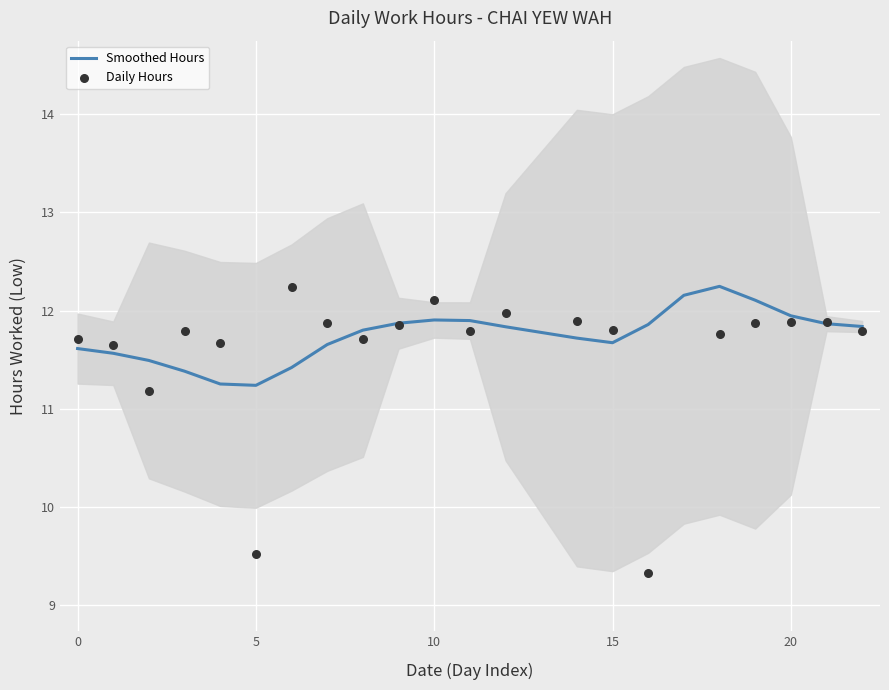

What are all the series names shown in the legend?

Smoothed Hours, Daily Hours